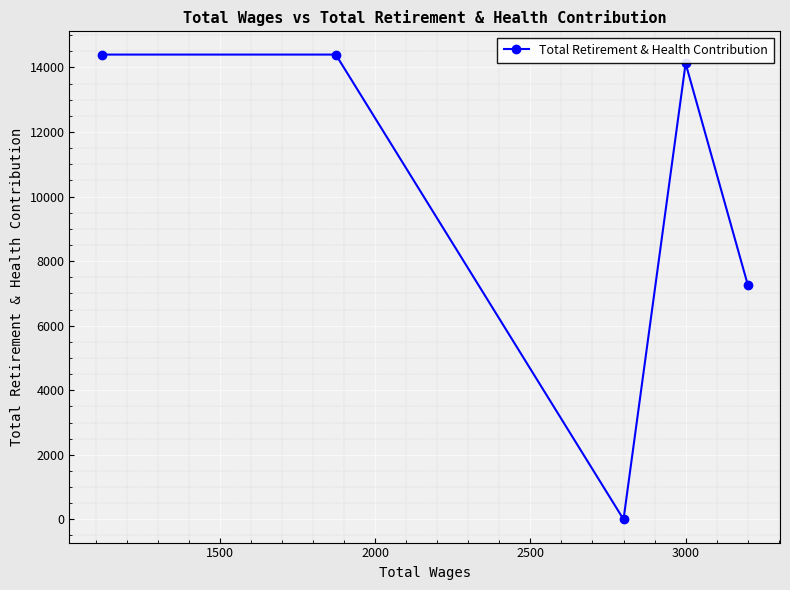

What is the sum of all values?

50202